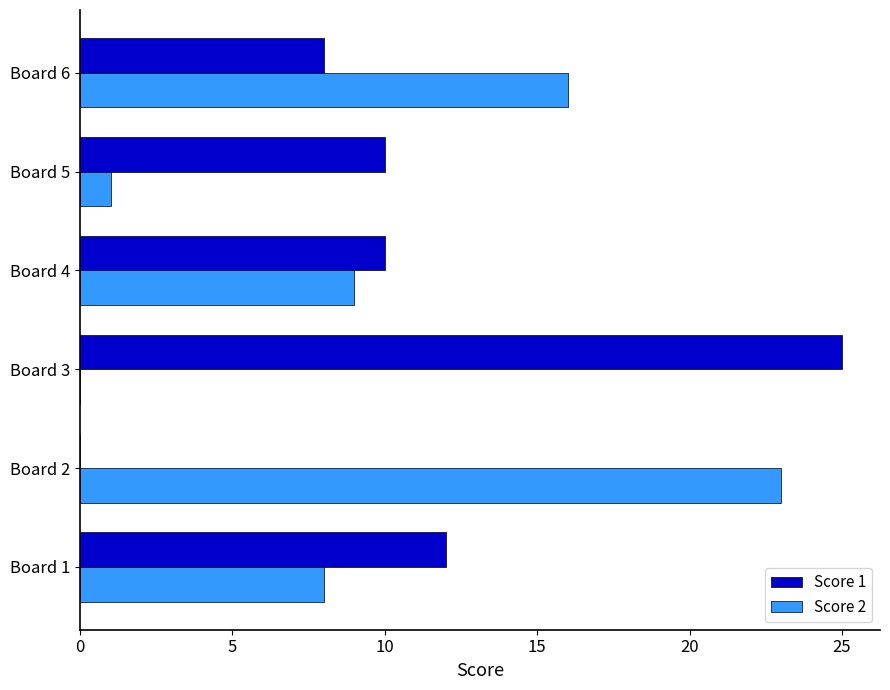

The value of Score 2 at Board 5 is 1. True or false?

True